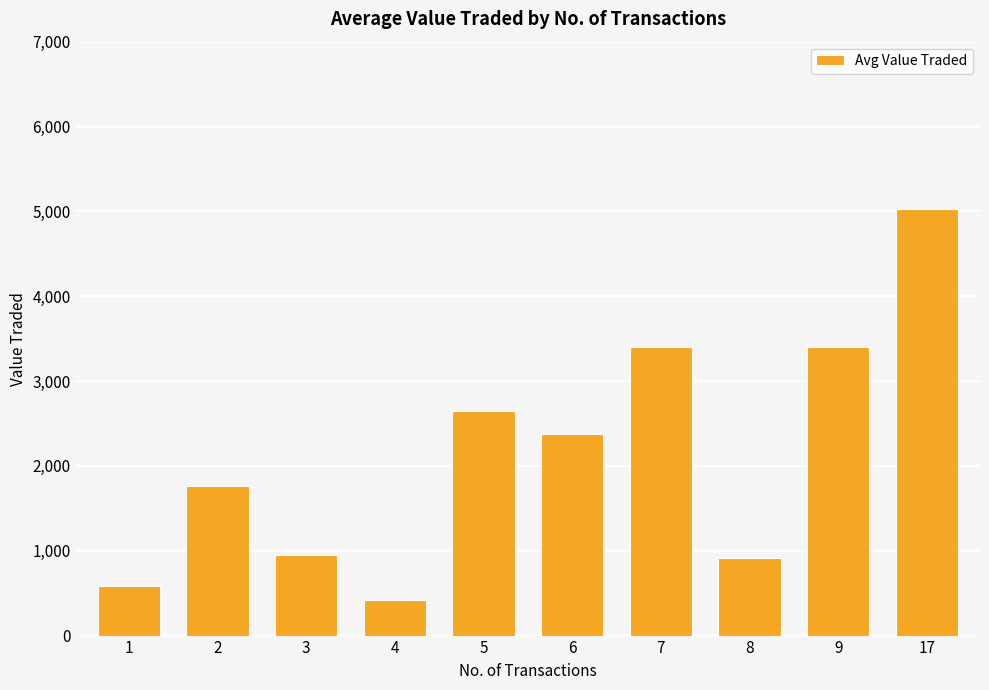

At which label does the data first exceed 2376?

5